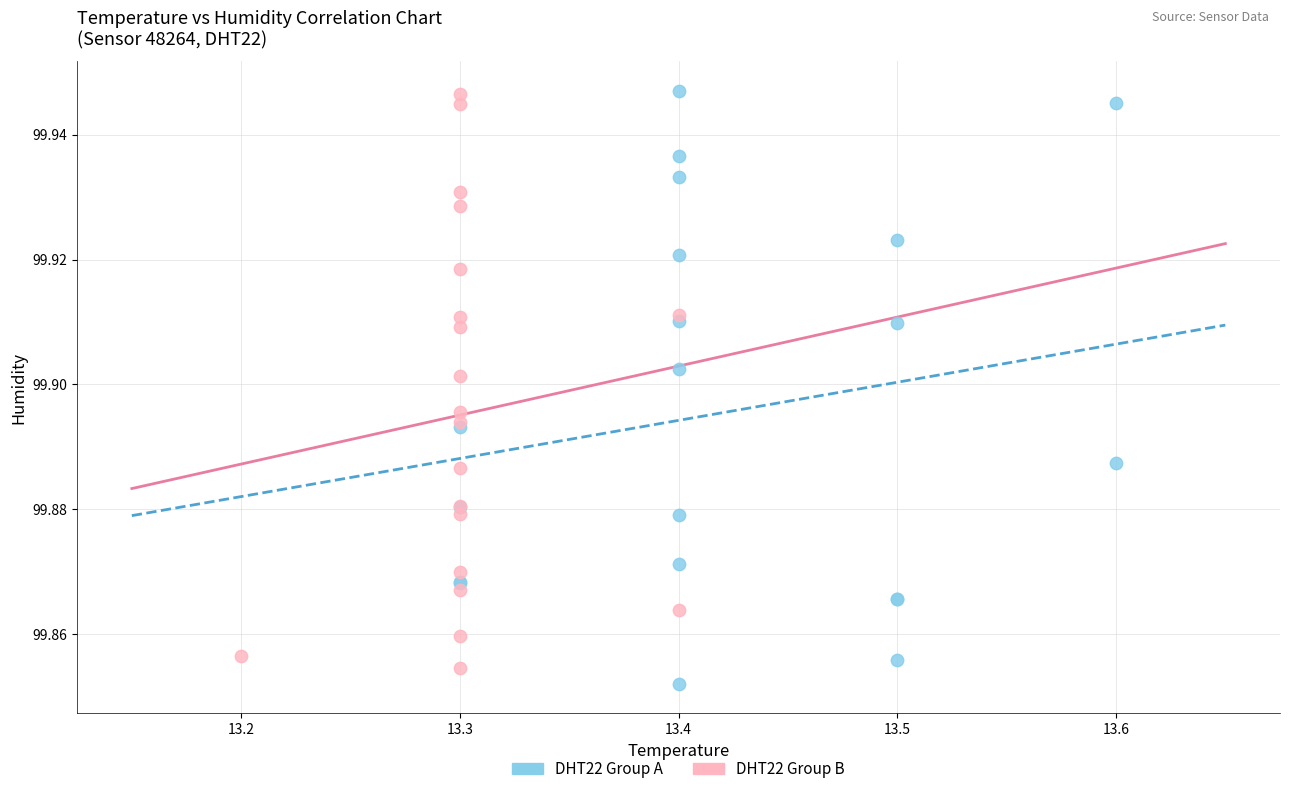

What are all the series names shown in the legend?

DHT22 Group A, DHT22 Group B